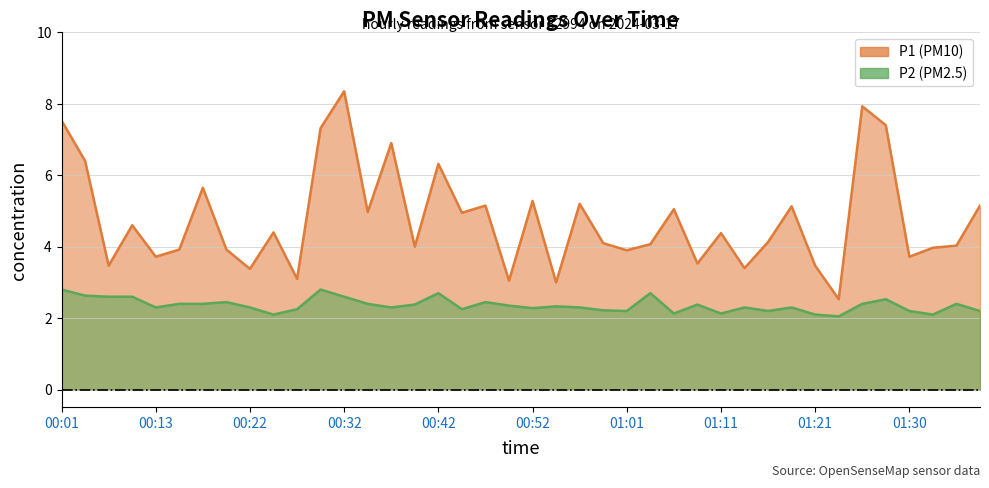

True or false: P2 and P1 intersect in this chart.

False